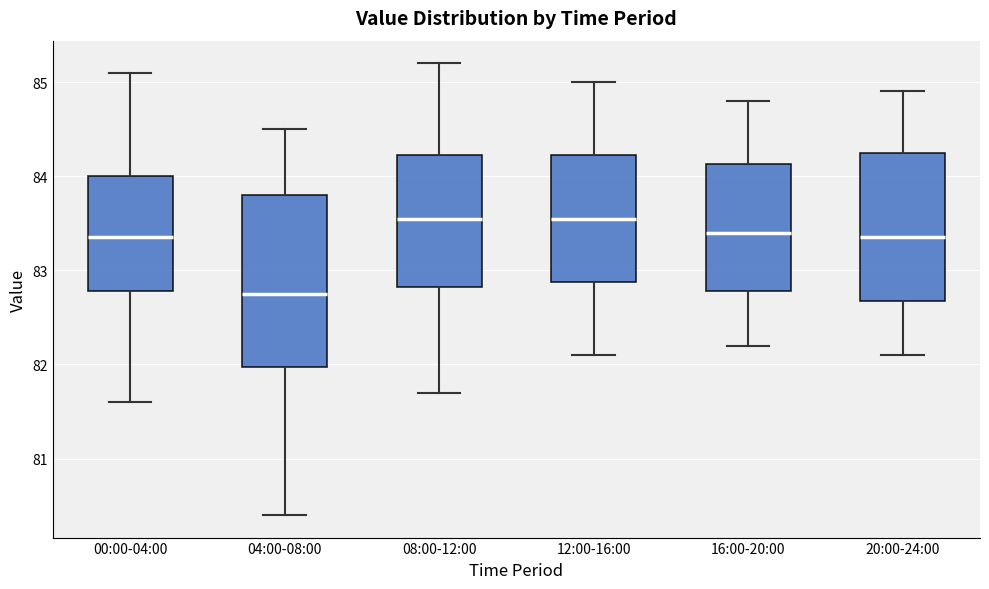

Comparing the boxes themselves (not the whiskers), which one is the tallest?

04:00-08:00